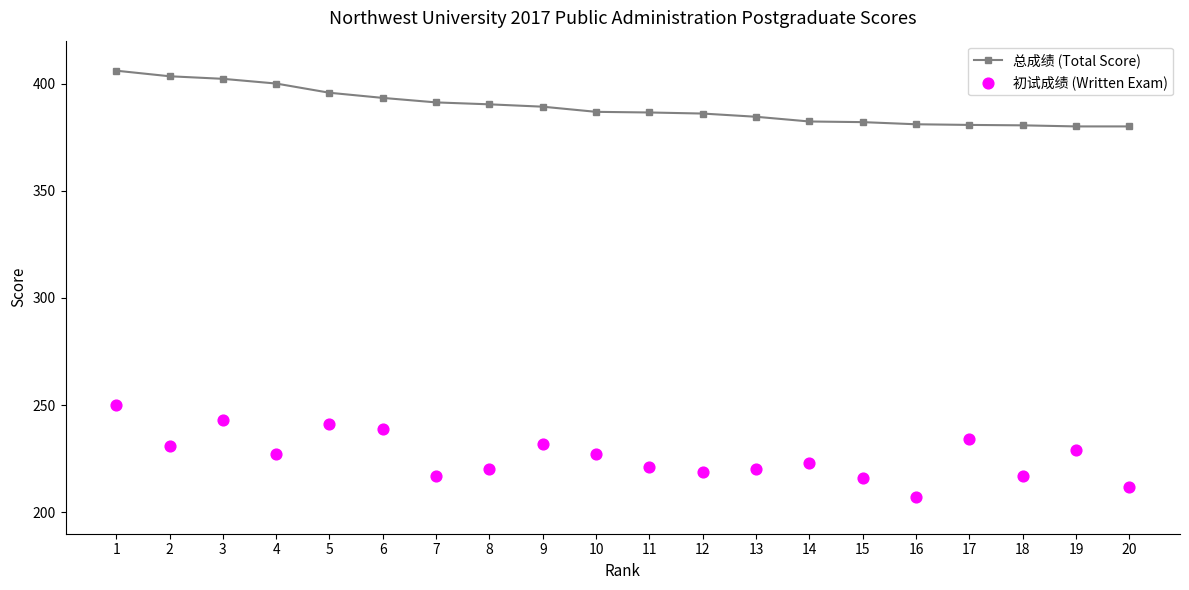

Which series reaches the maximum Y coordinate?

总成绩 (Total Score)